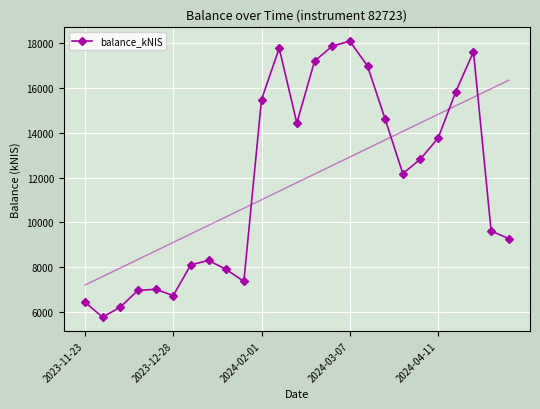

In balance_kNIS, how many points are lower than both neighbors (excluding endpoints)?

5